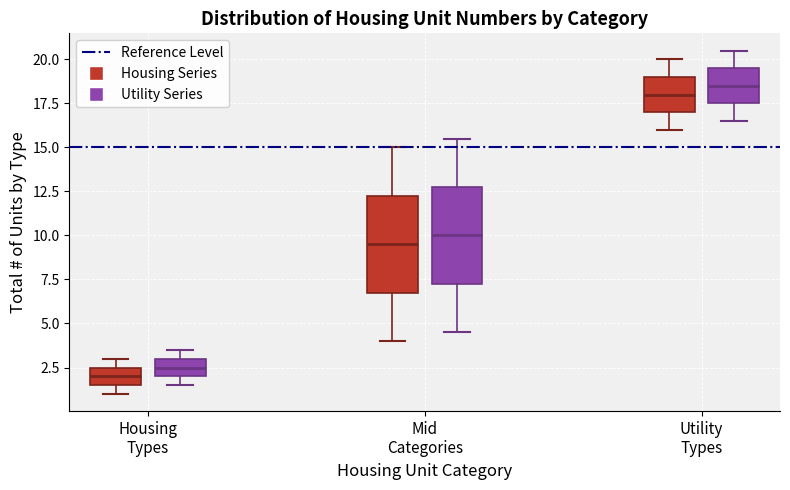

Reading left to right, read every box against the y-axis: the position of its median line, the range the box covers, and the ends of its whiskers. The values are not printed on the chart, so give them approximately, as read against the axis.

Housing Types (Housing Series): median 2.0, box 1.5 to 2.5, whiskers 1.0 to 3.0
Housing Types (Utility Series): median 2.5, box 2.0 to 3.0, whiskers 1.5 to 3.5
Mid Categories (Housing Series): median 9.5, box 7.0 to 12.5, whiskers 4.0 to 15.0
Mid Categories (Utility Series): median 10.0, box 7.5 to 13.0, whiskers 4.5 to 15.5
Utility Types (Housing Series): median 18.0, box 17.0 to 19.0, whiskers 16.0 to 20.0
Utility Types (Utility Series): median 18.5, box 17.5 to 19.5, whiskers 16.5 to 20.5